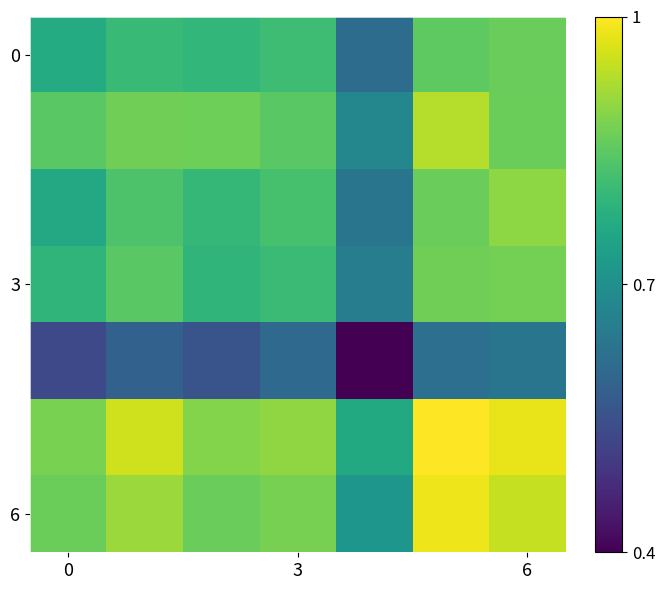

At how many categories does at least one series exceed 0?

7